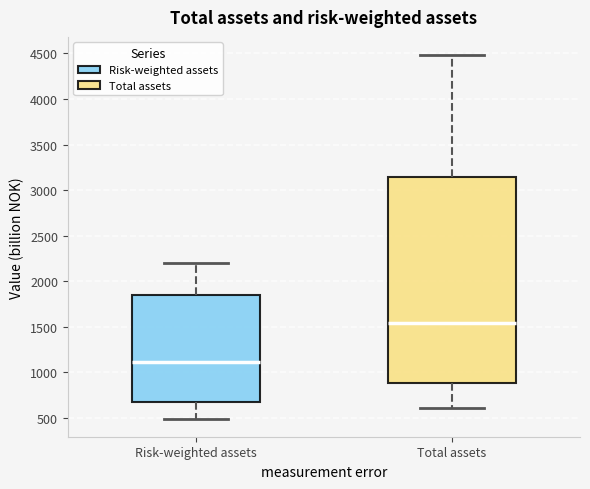

Reading left to right, read every box against the y-axis: the position of its median line, the range the box covers, and the ends of its whiskers. The values are not printed on the chart, so give them approximately, as read against the axis.

Risk-weighted assets: median 1100, box 700 to 1850, whiskers 500 to 2200
Total assets: median 1550, box 900 to 3150, whiskers 600 to 4500